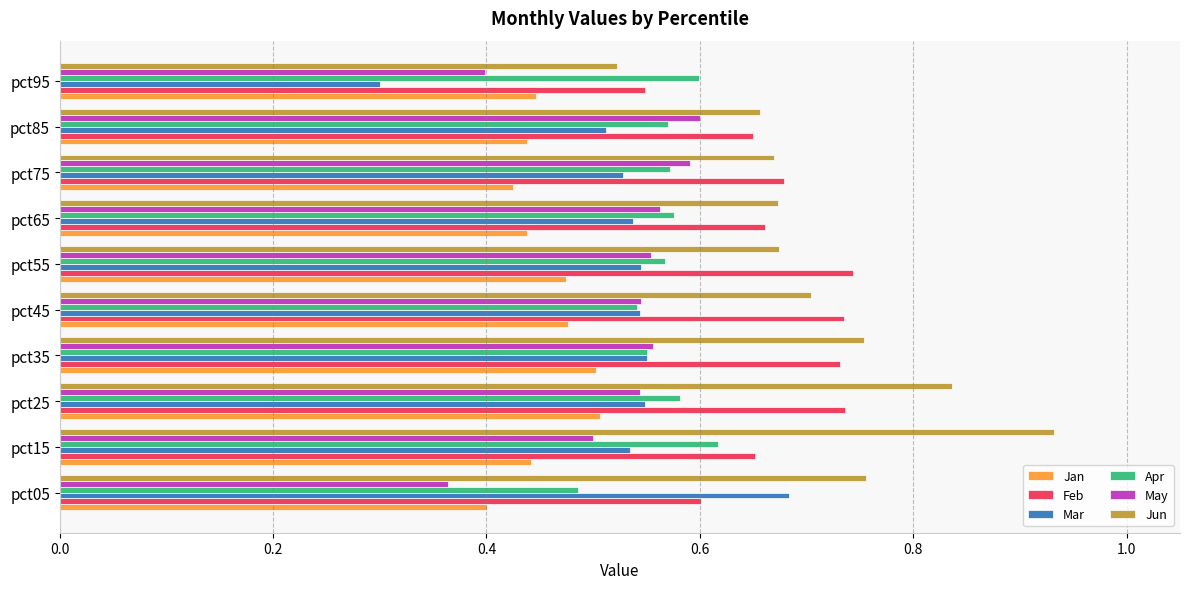

How many Mar values are between 0 and 1?

10